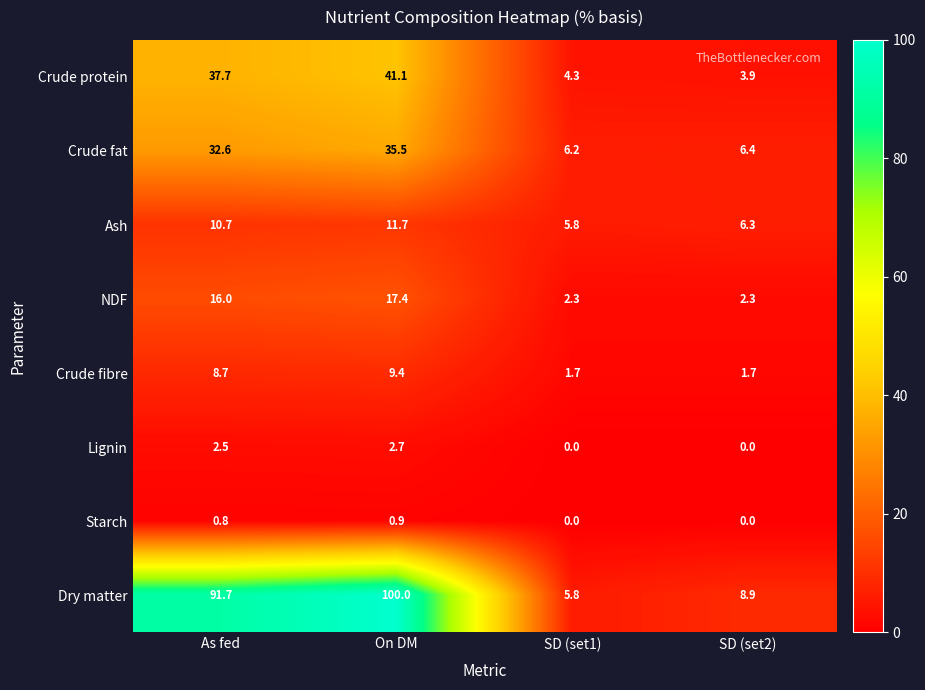

Which series changed the most between As fed and On DM?

Dry matter